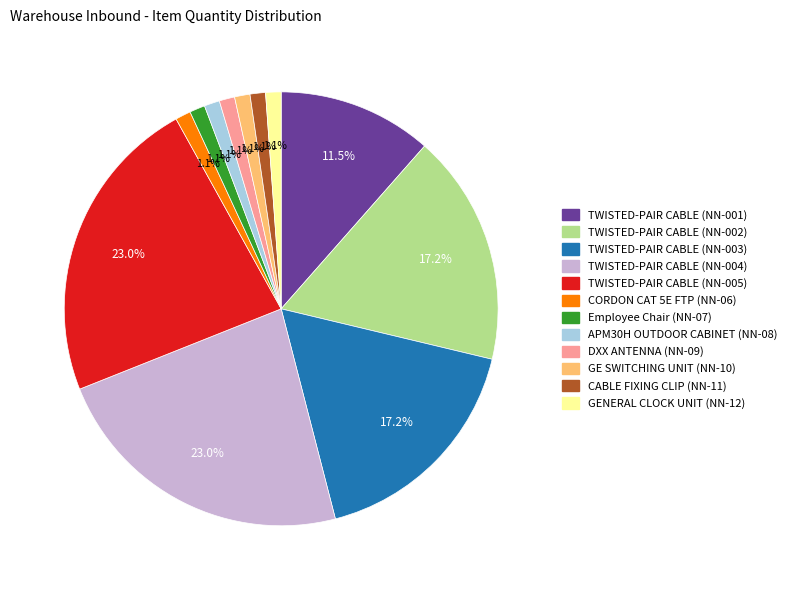

Is there a majority slice in this chart?

No